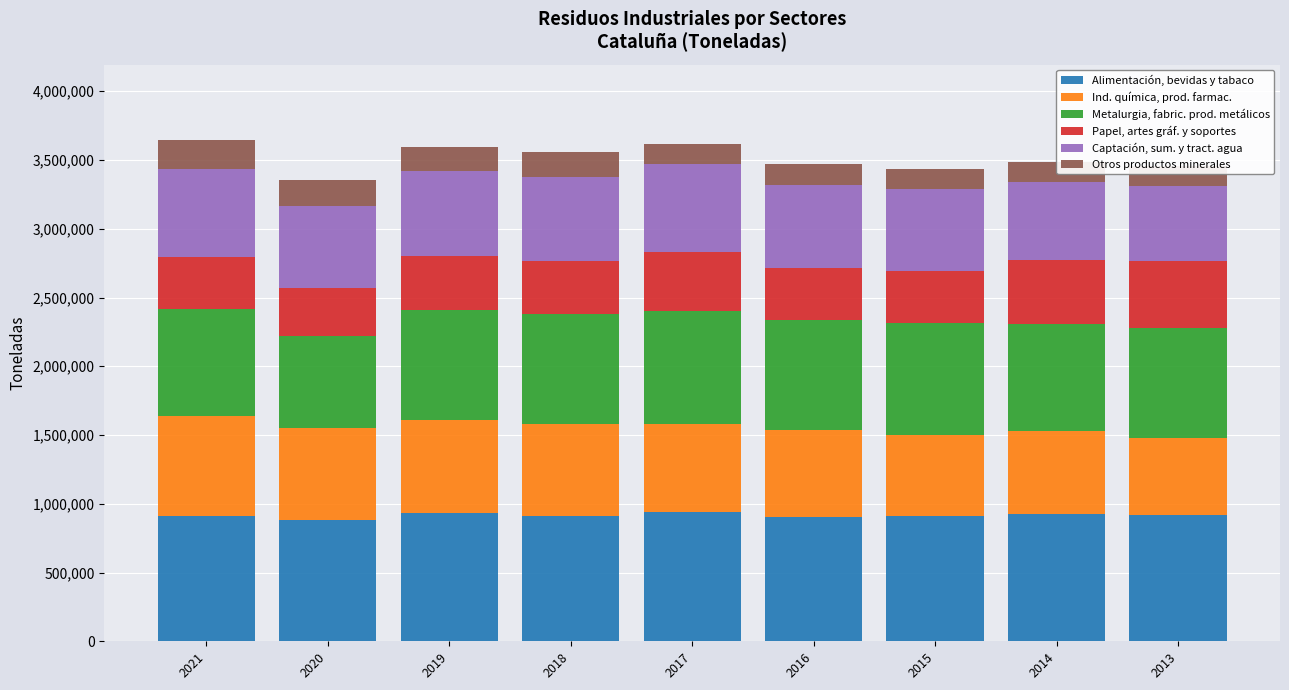

At which category does the chart reach its peak across all series?

2017